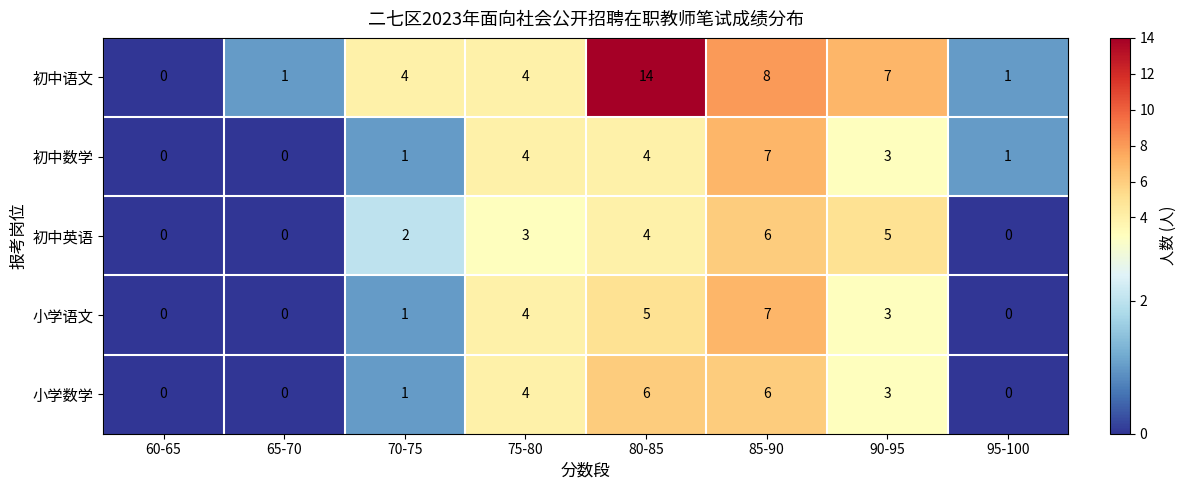

The value of 小学语文 at 65-70 is -2. True or false?

False